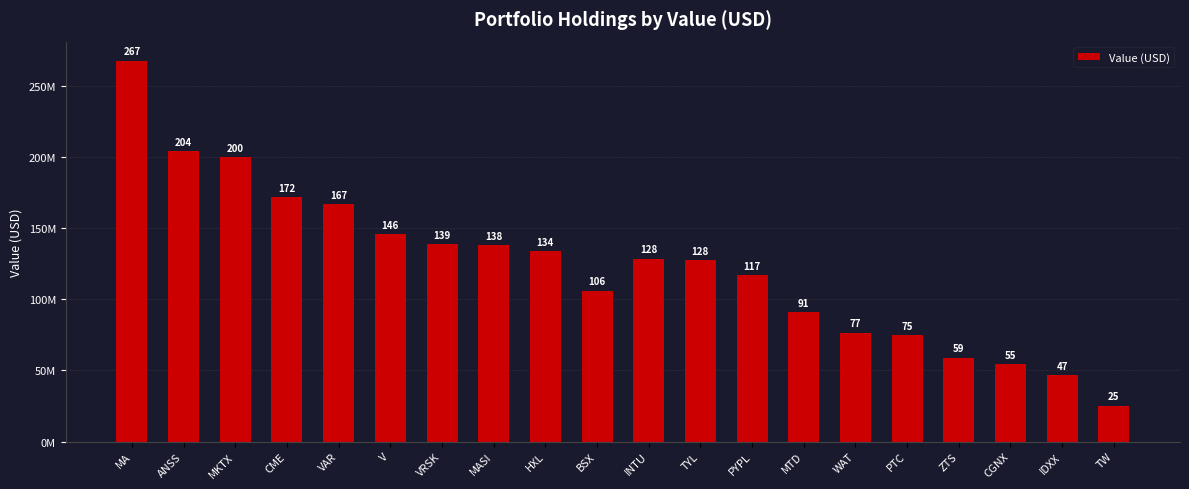

What position from the right is INTU?

10